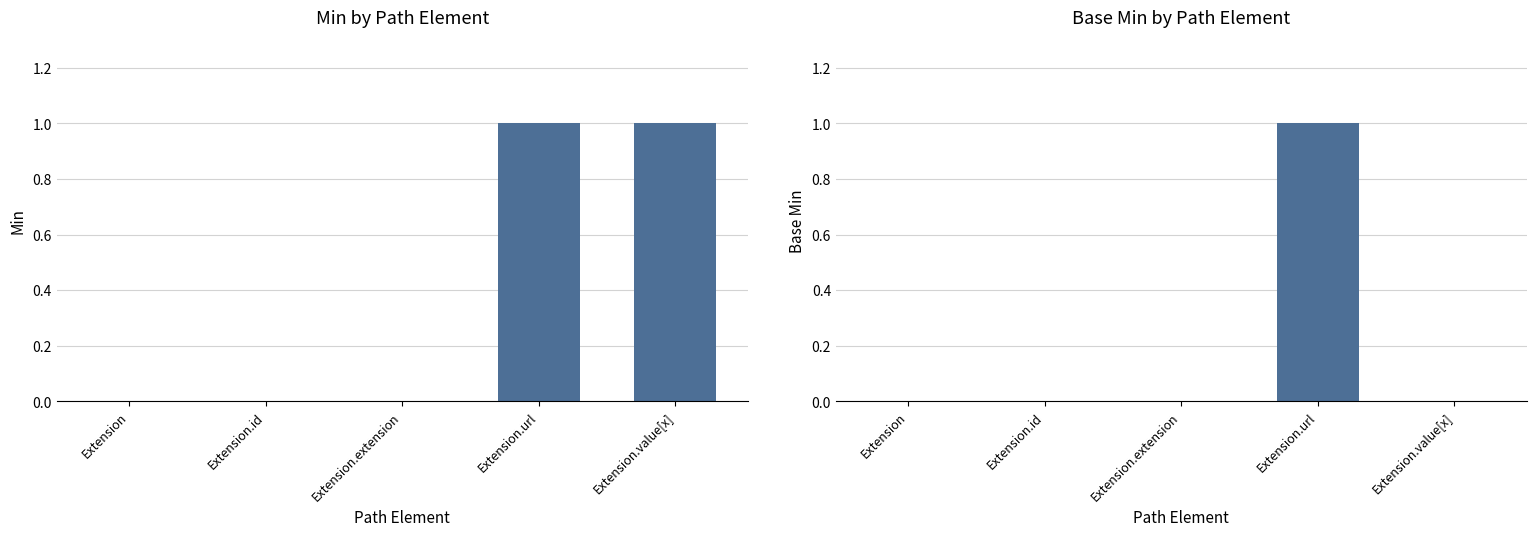

Is it true that Base Min equals 0 at Extension.extension?

False